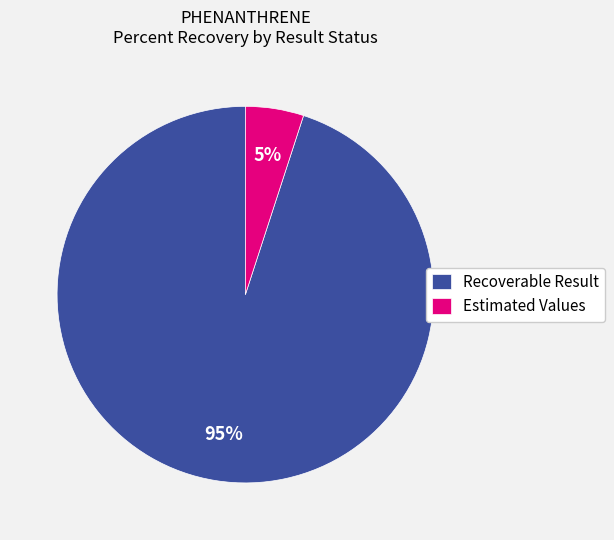

Is there any slice that represents more than half of the pie?

Yes